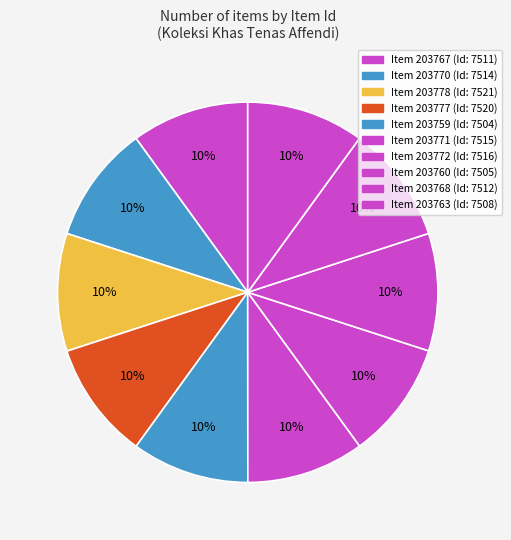

Which slice is the smallest?

203759